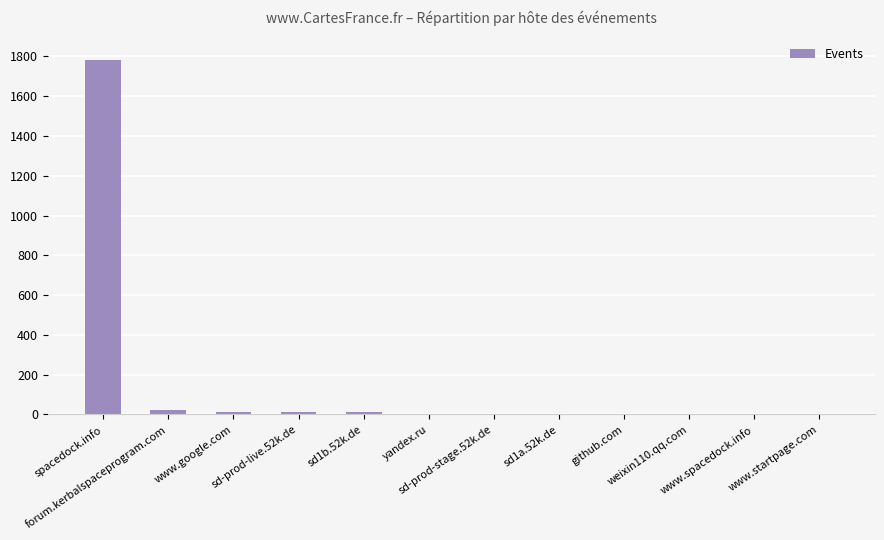

The chart shows a value of 3 at sd1a.52k.de. True or false?

True